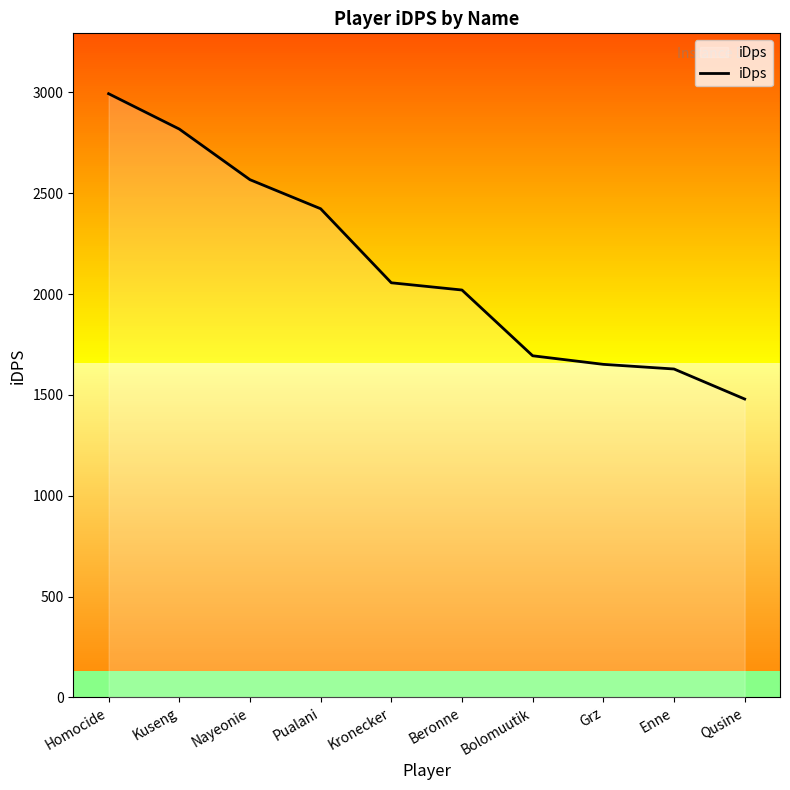

Read the value at Bolomuutik.

1694.4